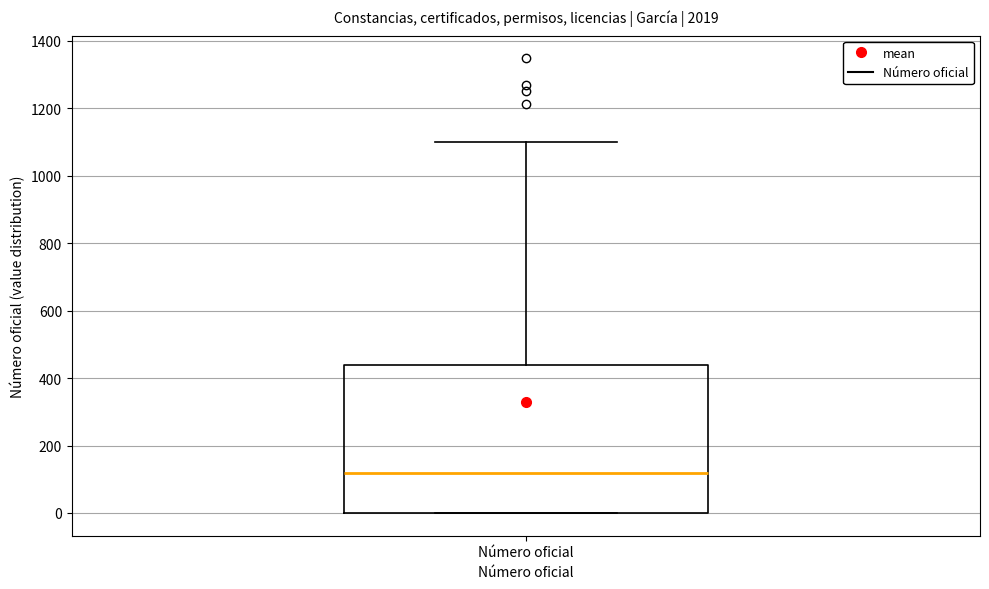

Read this box plot against the y-axis: the position of the median line, the range covered by the box, and the ends of both whiskers. The values are not printed on the chart, so give them approximately, as read against the axis.

median 120, box 0 to 440, whiskers 0 to 1100